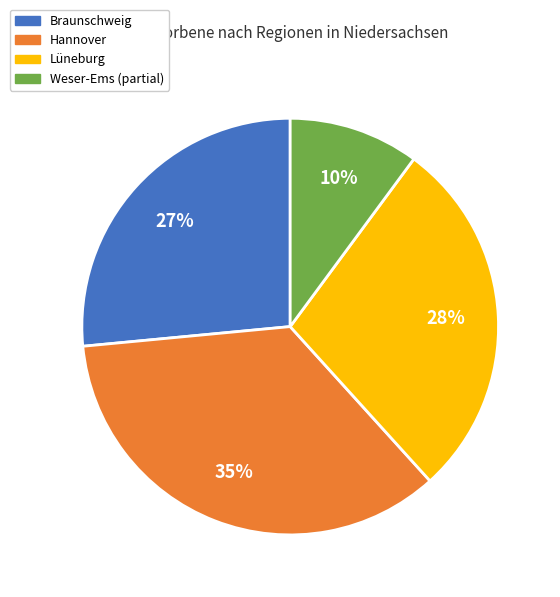

Is there a majority slice in this chart?

No